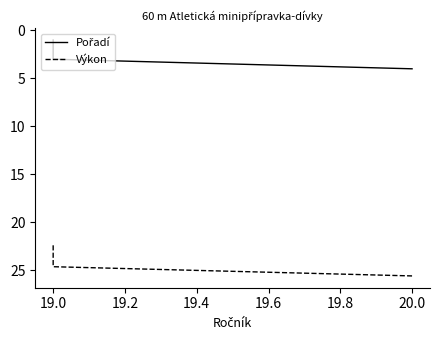

The Výkon series shows 24.4 at 19.0. True or false?

True